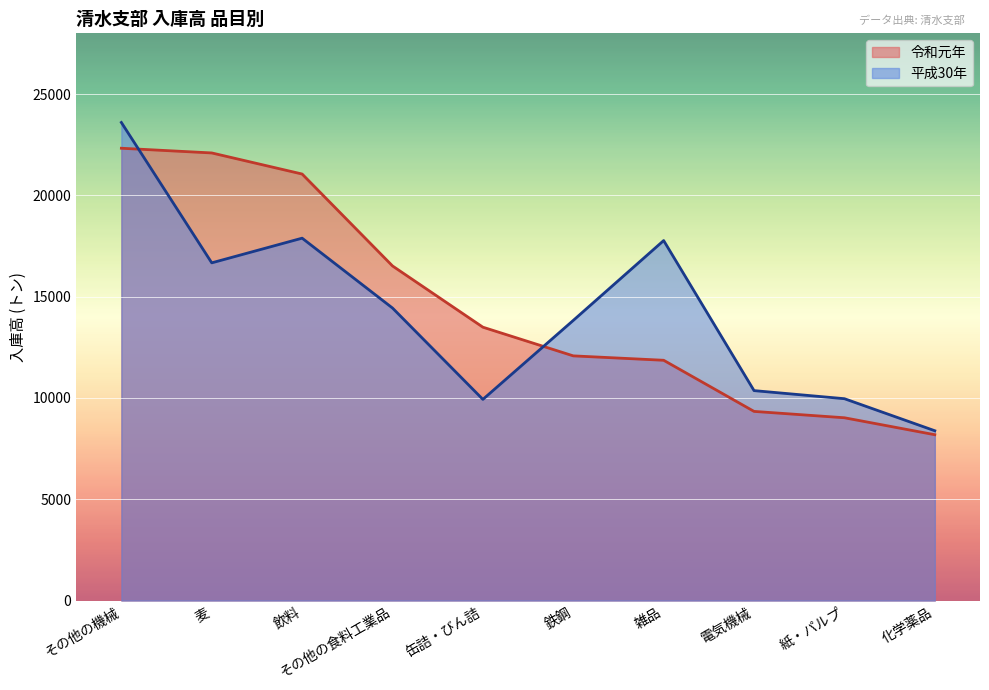

How many lines are shown in the chart?

2